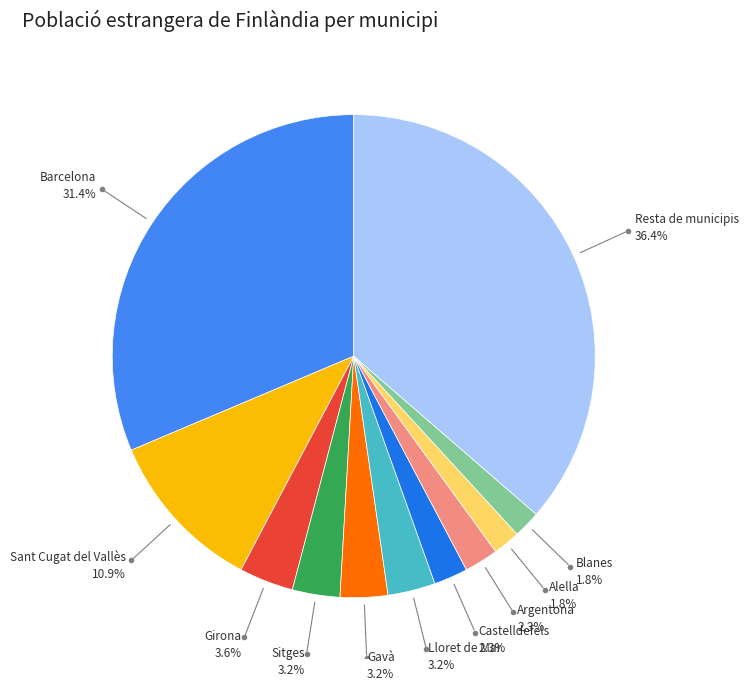

Combined, do Alella and Argentona account for over 50%?

No